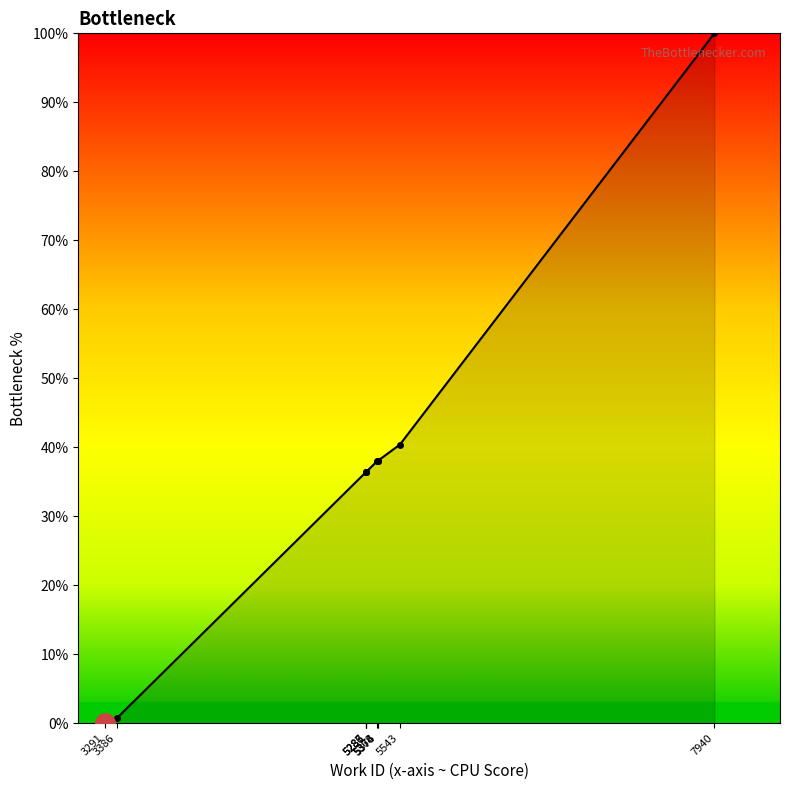

What is the value of the 6th point from the left?

38.0